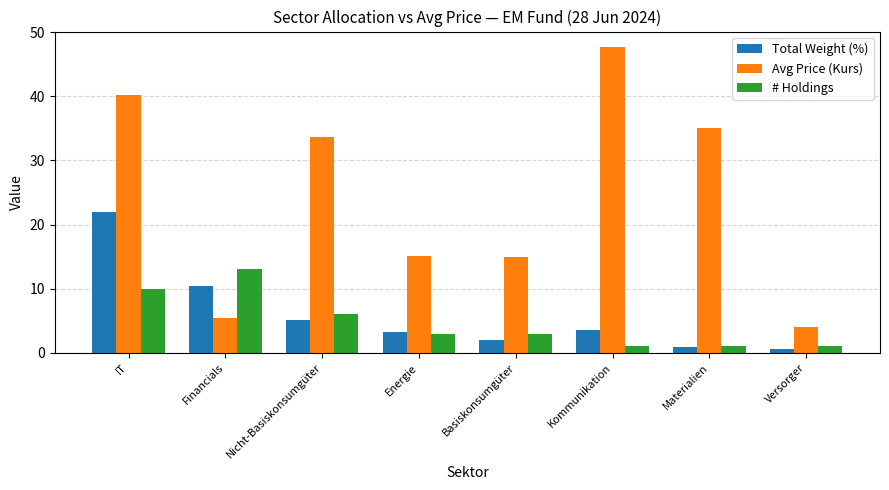

At which label does Total Weight (%) reach its peak?

IT